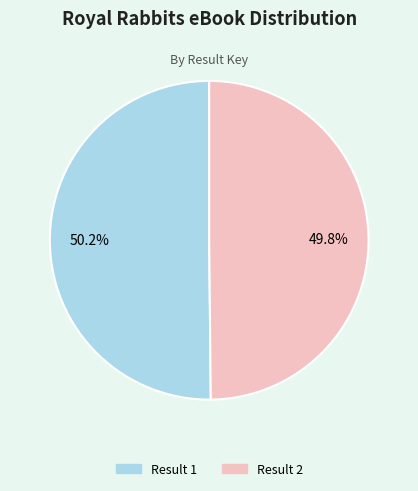

How many segments does this pie chart have?

2